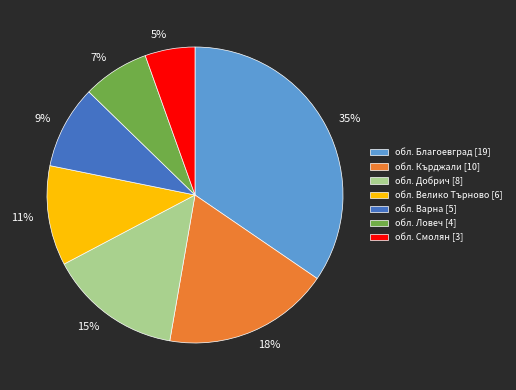

Is there a majority slice in this chart?

No